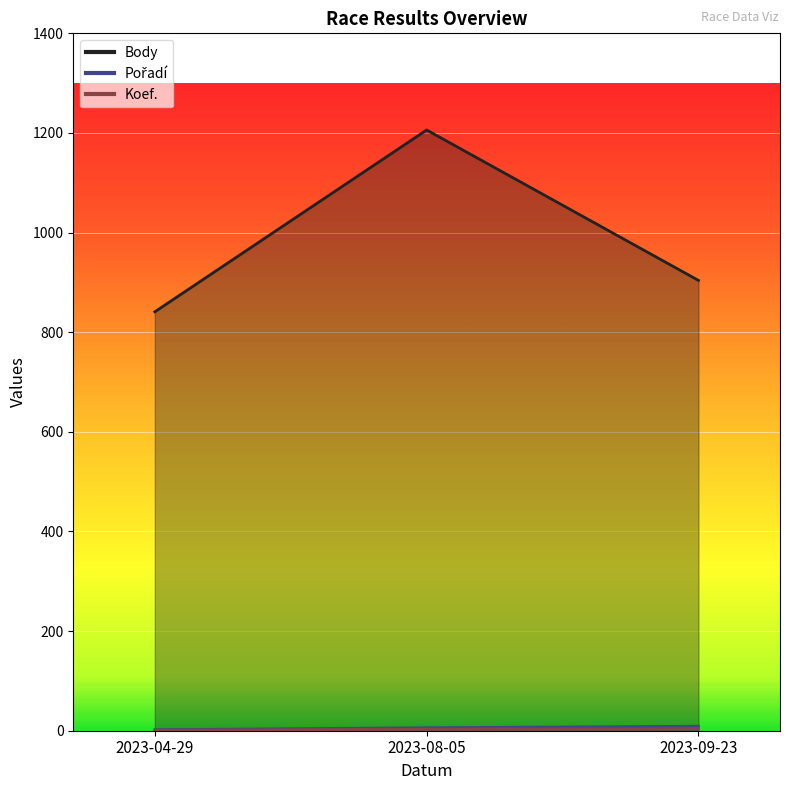

What is the sum of all Pořadí values?

17